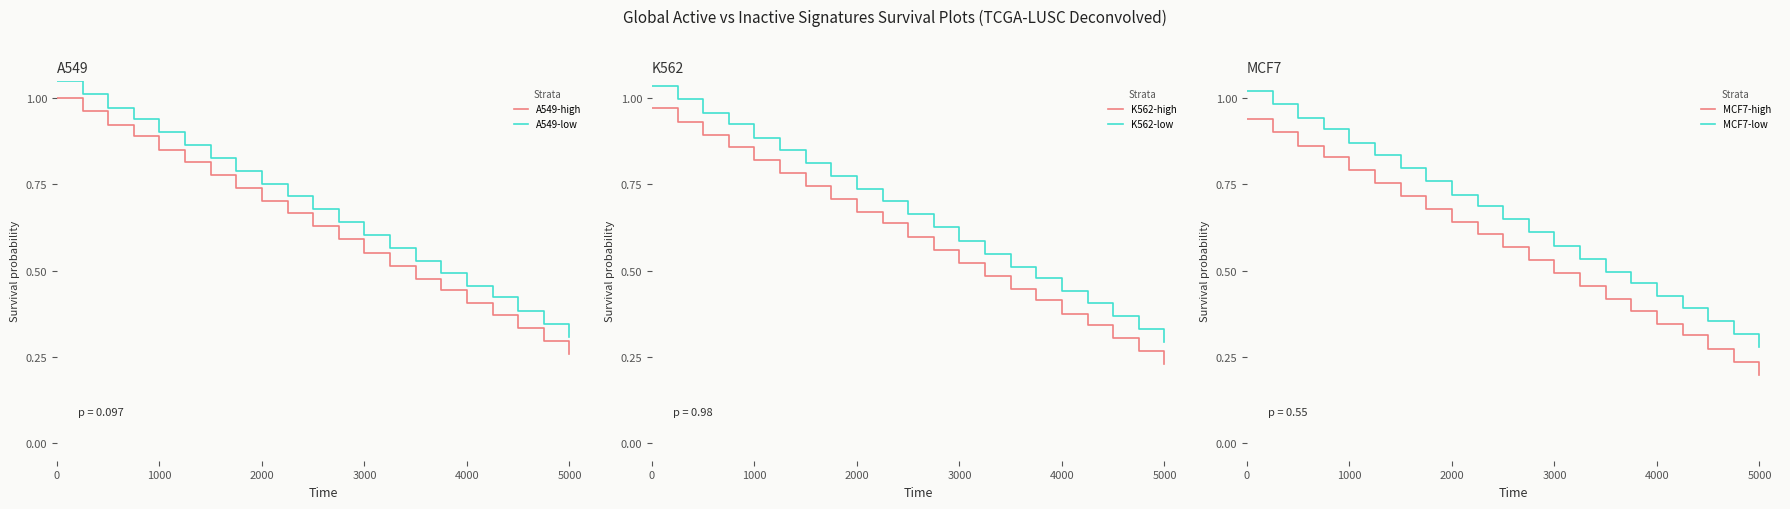

True or false: A549-high and A549-low intersect in this chart.

False